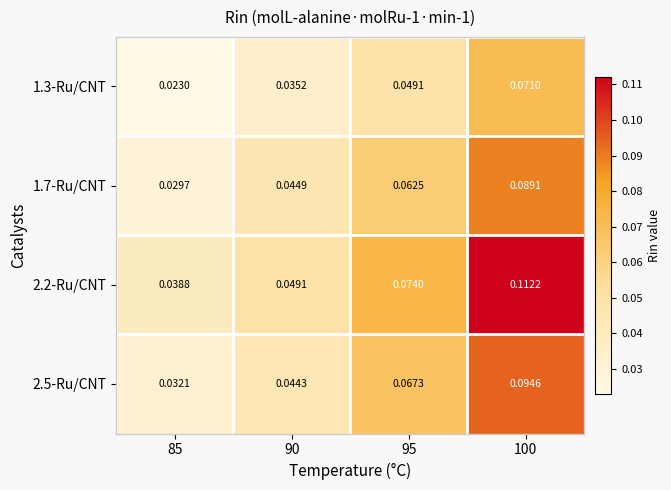

Is the value of 2.2-Ru/CNT at 85 greater than the value of 2.5-Ru/CNT at 100?

No